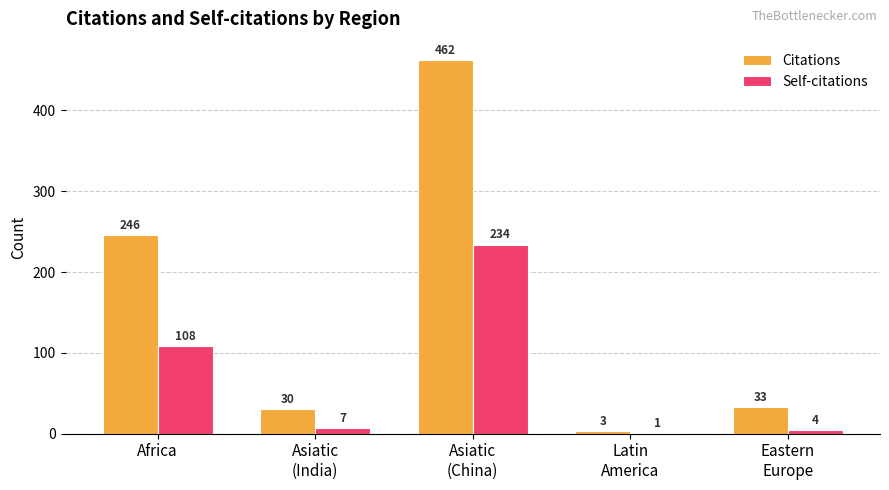

Where does the Self-citations series first go above 7?

Africa